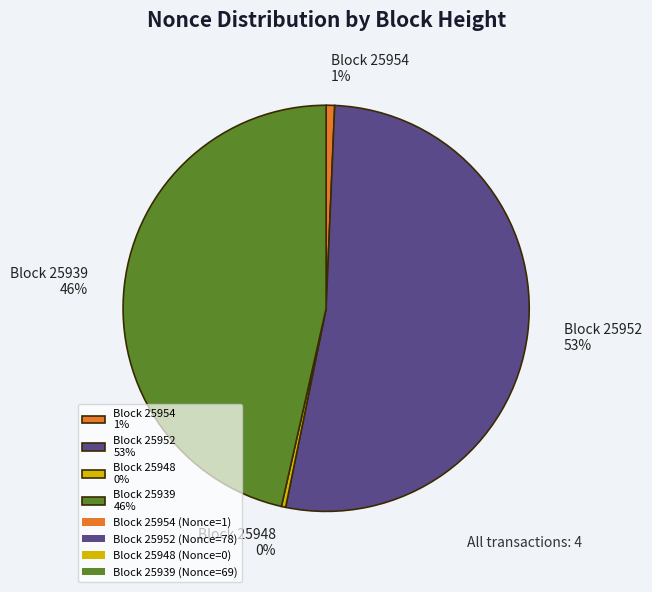

Count the number of slices in the pie.

4